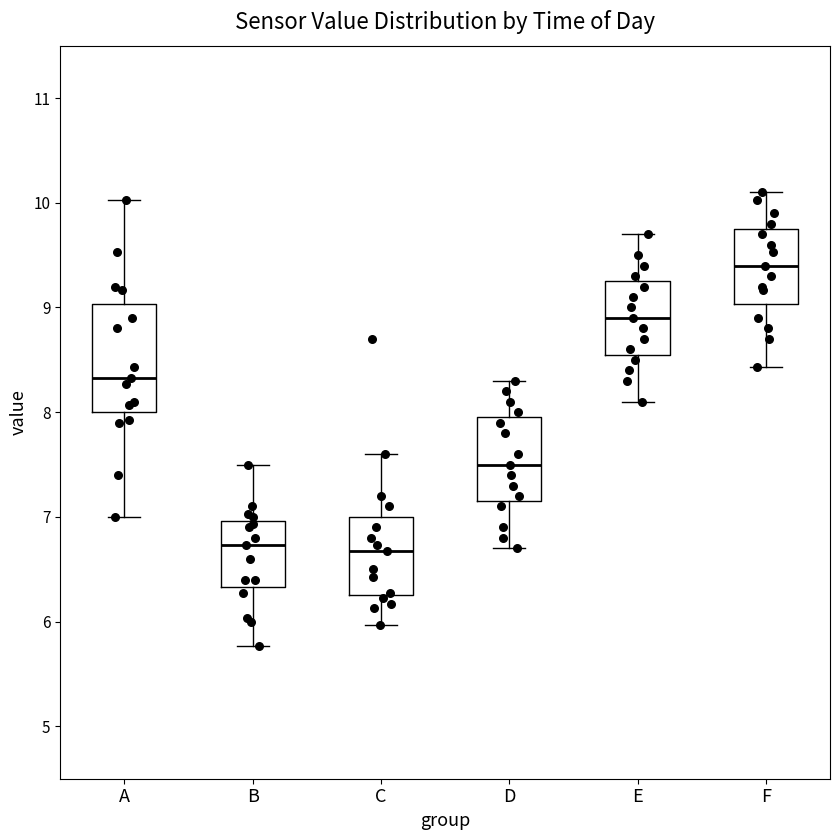

Where does the median line of the box for C sit on the y-axis? The values are not printed on the chart, so give them approximately, as read against the axis.

6.7